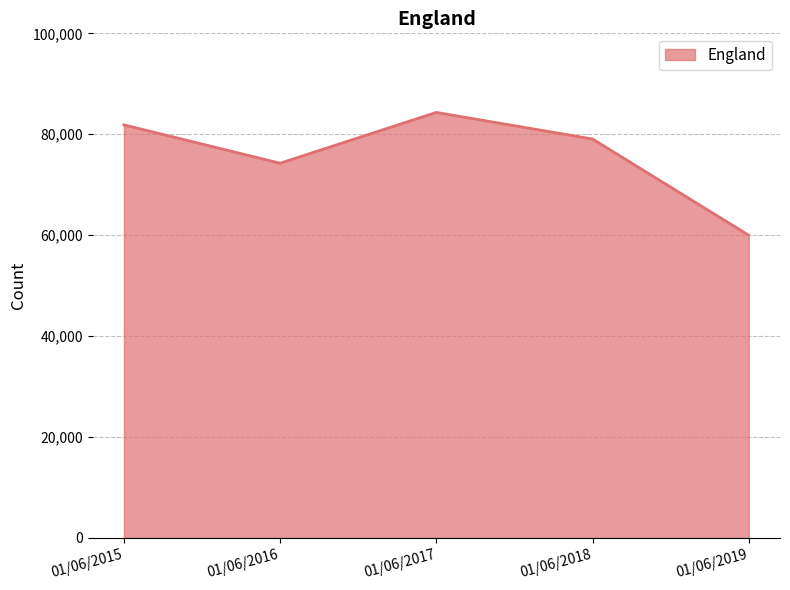

List the labels in order of value, smallest first.

01/06/2019, 01/06/2016, 01/06/2018, 01/06/2015, 01/06/2017